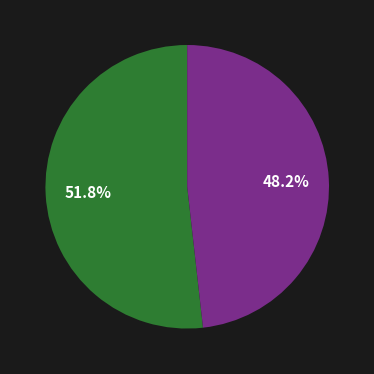

Does any single category account for the majority?

Yes